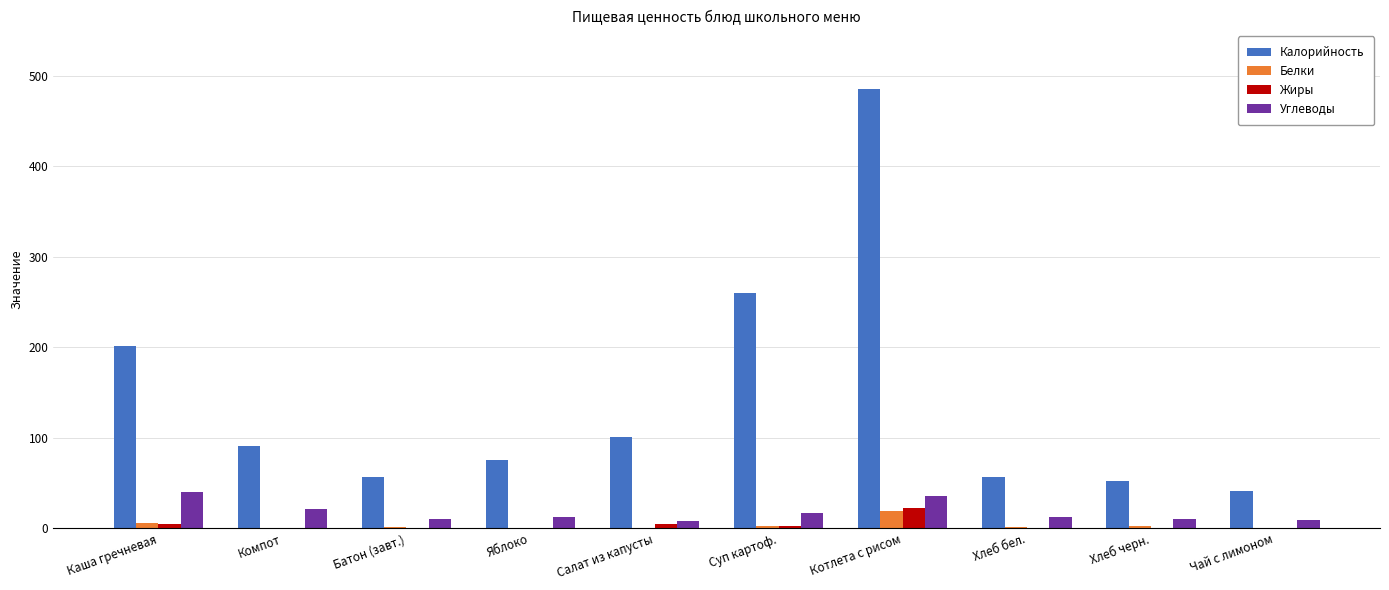

The Калорийность series shows 639.9 at Котлета с рисом. True or false?

False